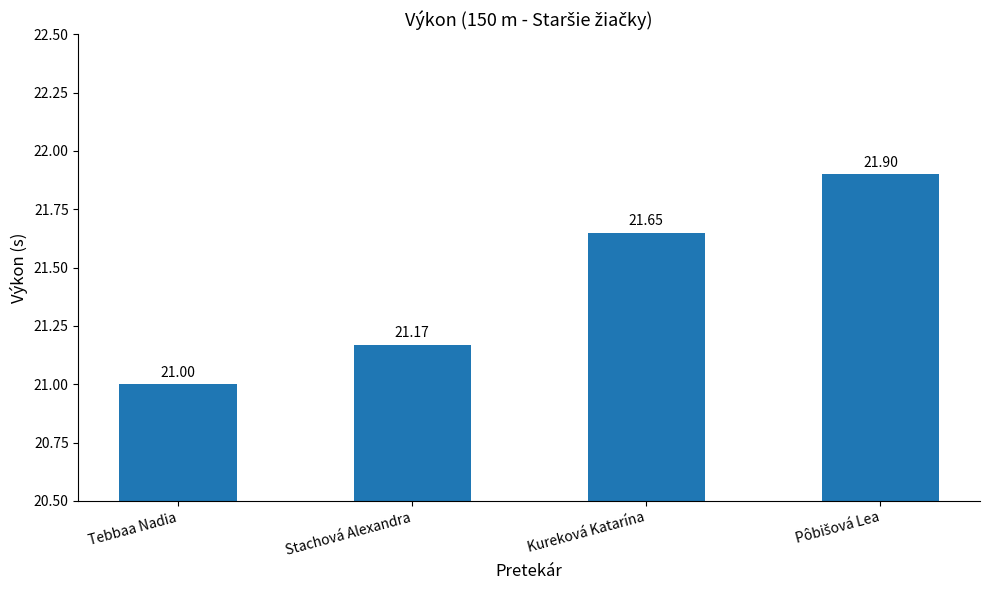

Where is the data nearest to the value 21?

Tebbaa Nadia